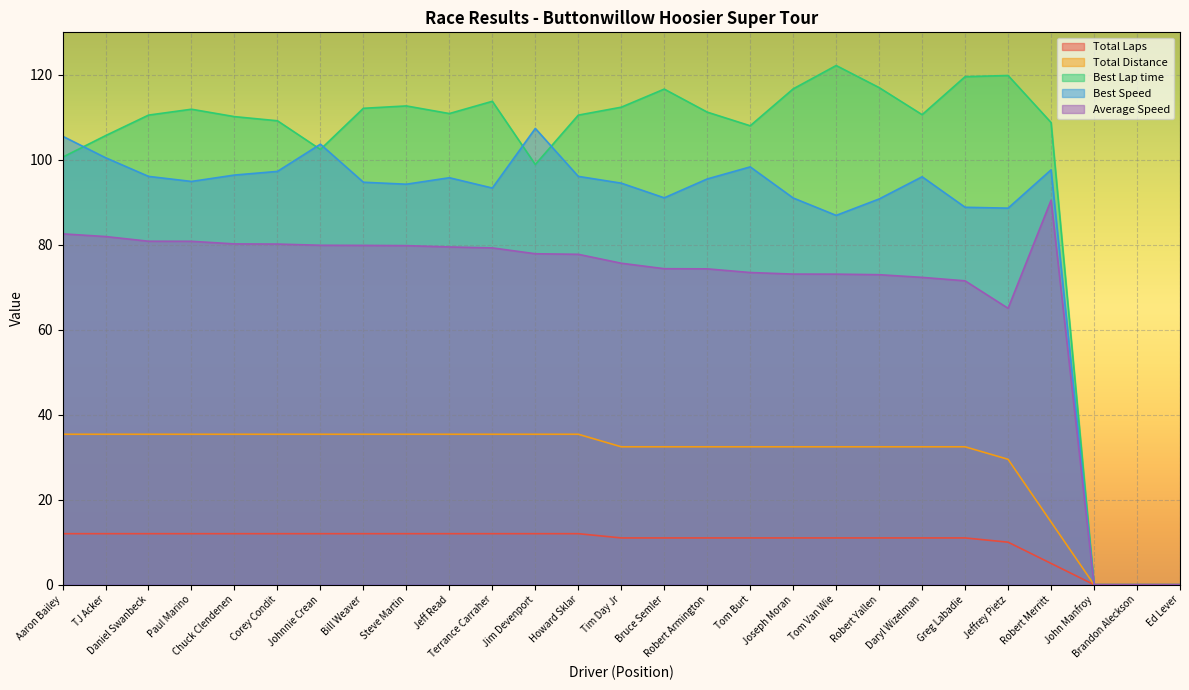

What is the spread (max minus min) of values at Jeff Read?

98.9